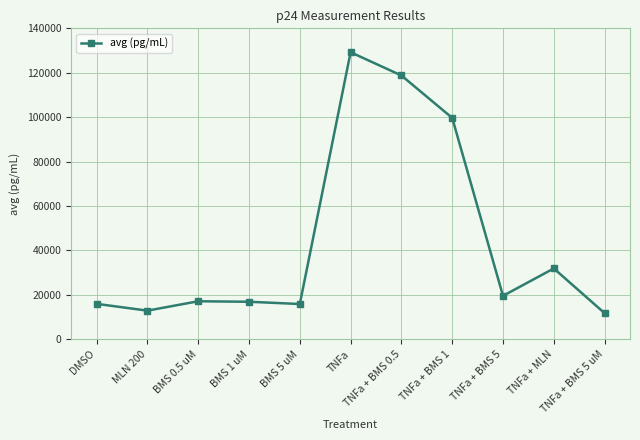

The chart shows a value of 7076.5 at BMS 0.5 uM. True or false?

False